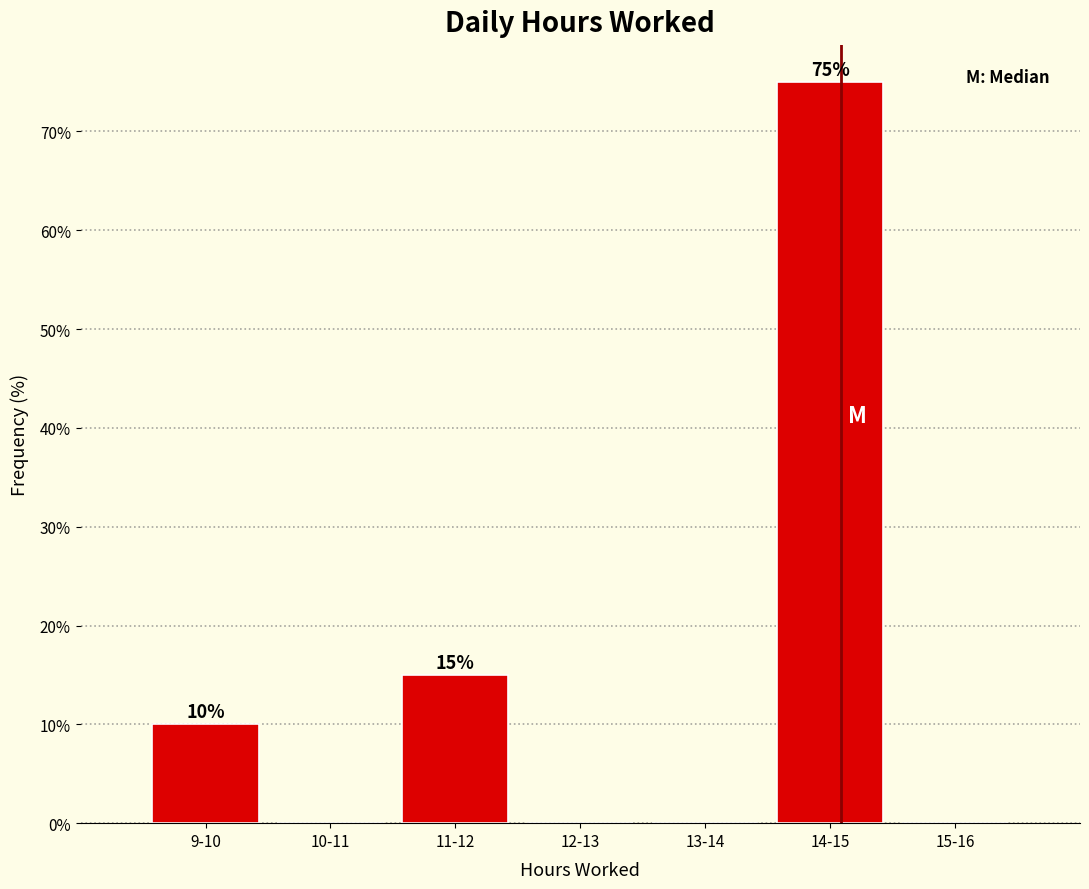

Reading left to right, list all the values displayed in this chart.

9-10=10	10-11=0	11-12=15	12-13=0	13-14=0	14-15=75	15-16=0